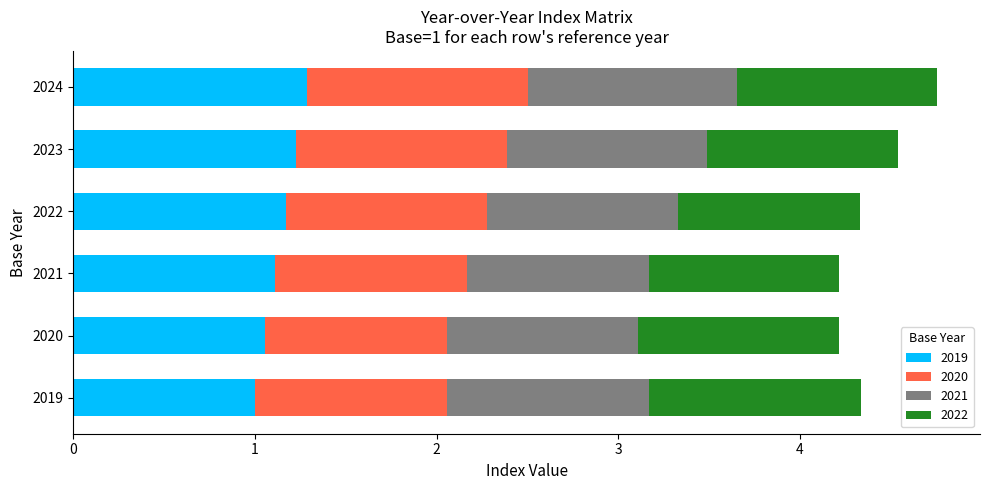

The value of 2019 at 2019 is 1.6. True or false?

False